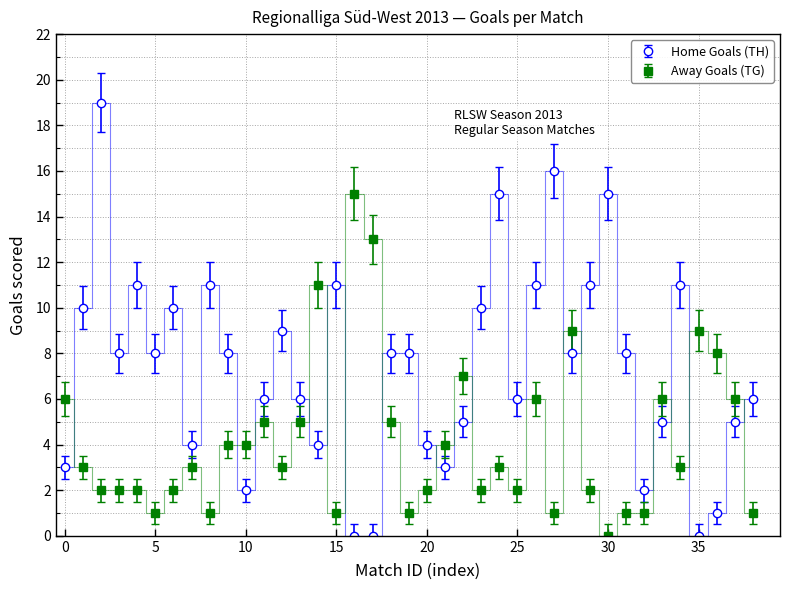

Which series has the largest total across all categories?

Home Goals (TH)